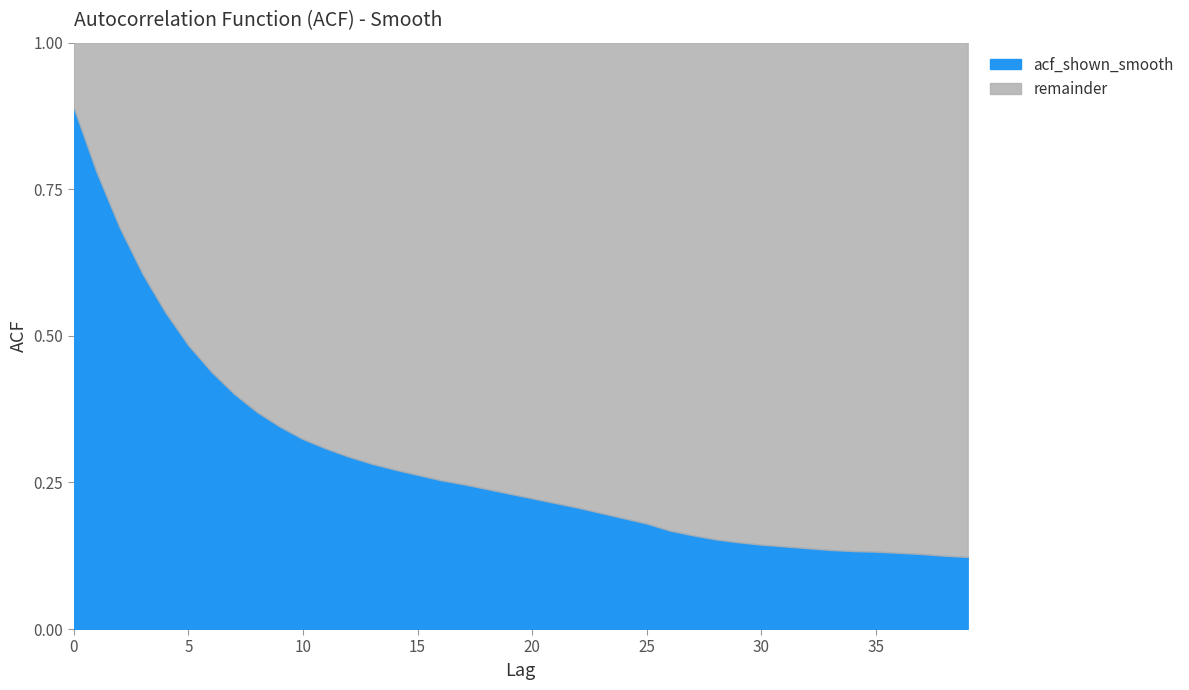

List the labels in order of value, smallest first.

39, 38, 37, 36, 35, 34, 33, 32, 31, 30, 29, 28, 27, 26, 25, 24, 23, 22, 21, 20, 19, 18, 17, 16, 15, 14, 13, 12, 11, 10, 9, 8, 7, 6, 5, 4, 3, 2, 1, 0